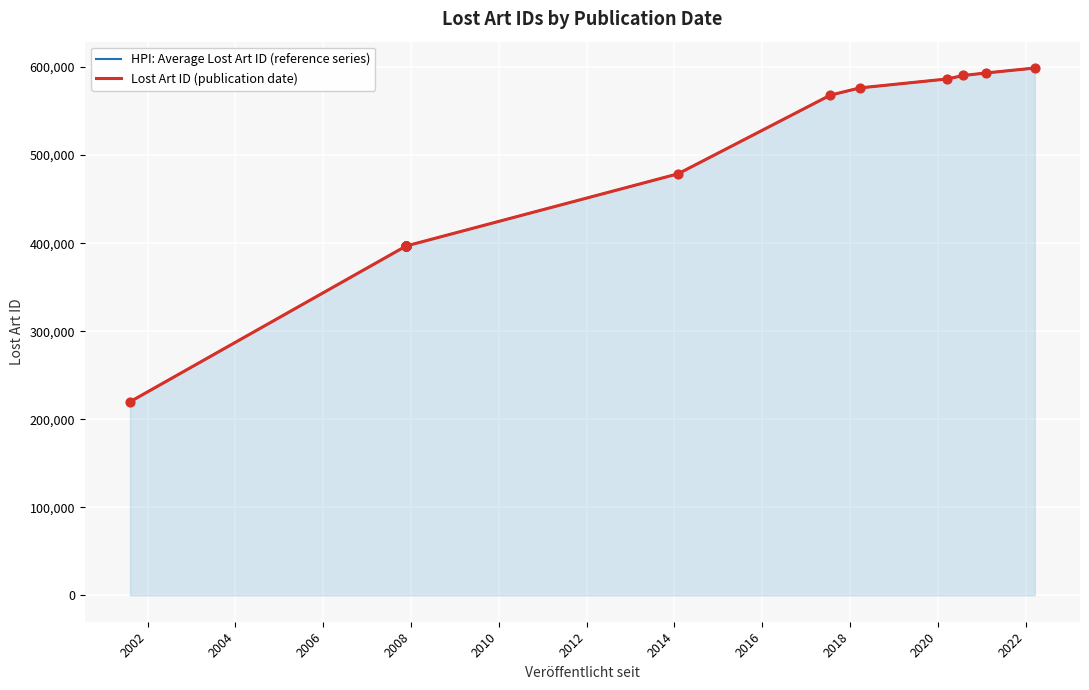

What is the total value across all series at 2008?

793624